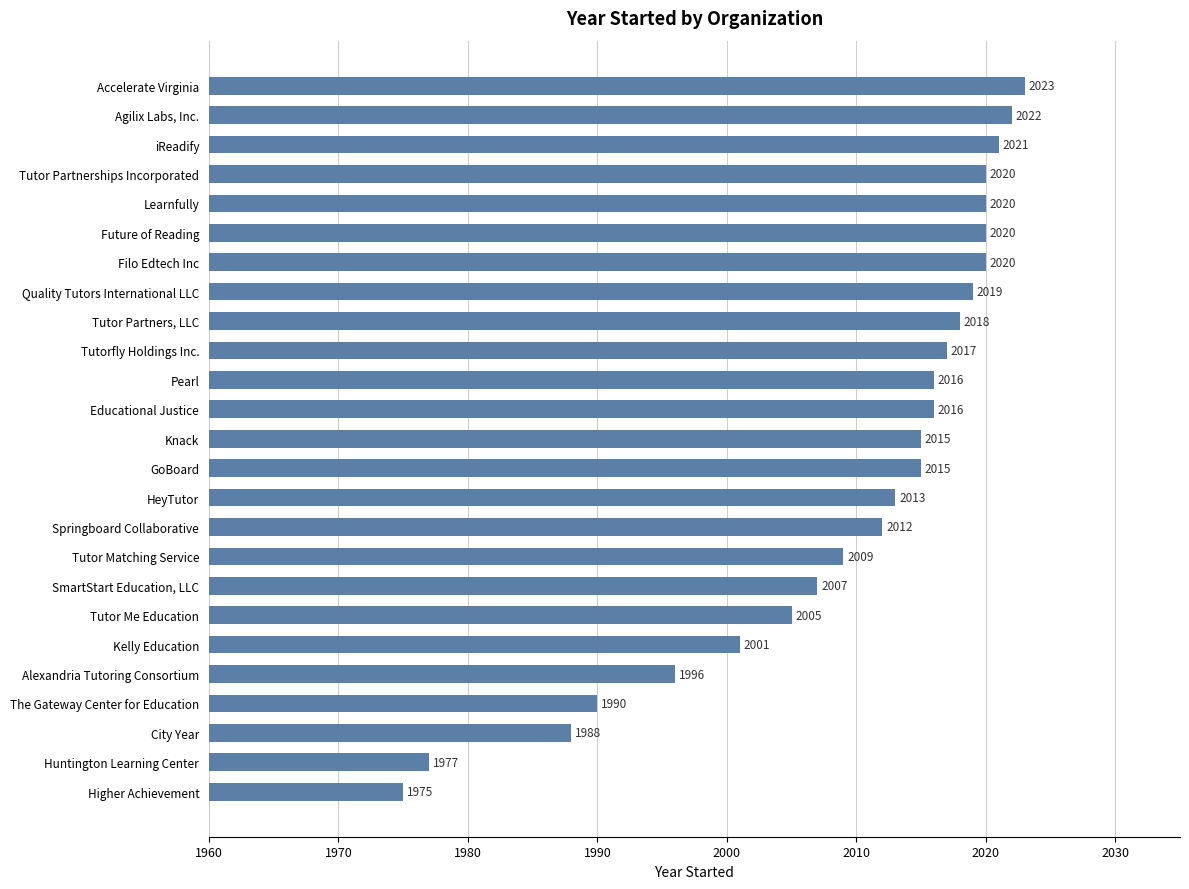

What value does the data have at Tutor Partners, LLC, to the nearest 10?

2020